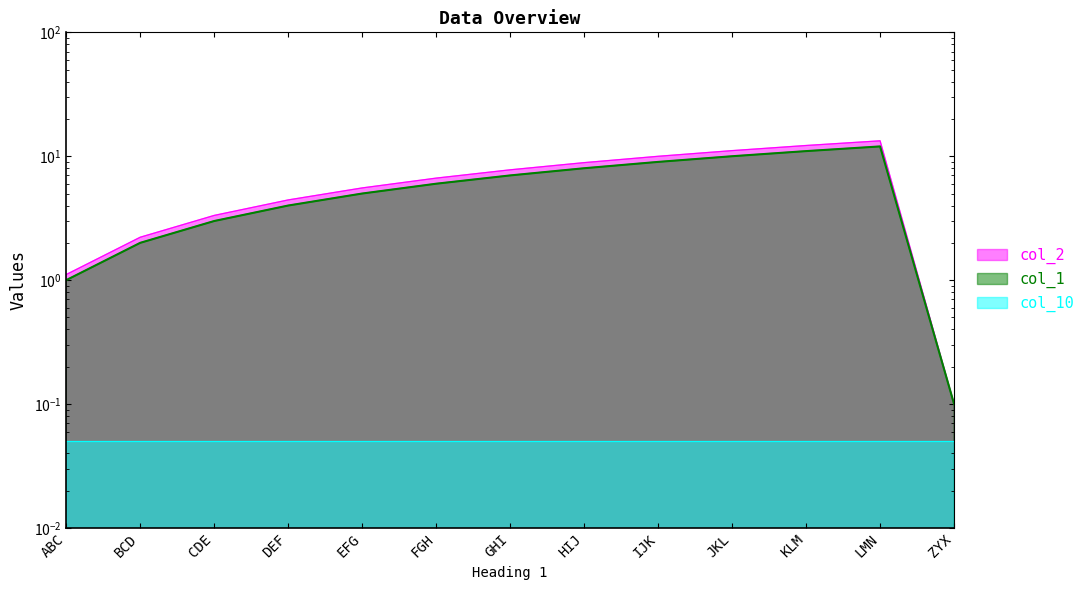

Which series has the widest spread of values?

col_1